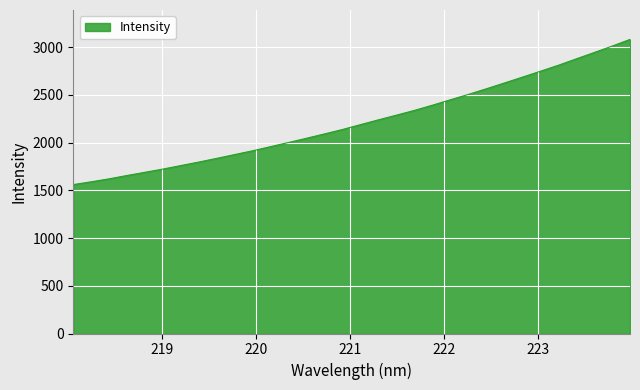

Does the chart display data point markers on the line(s)?

No